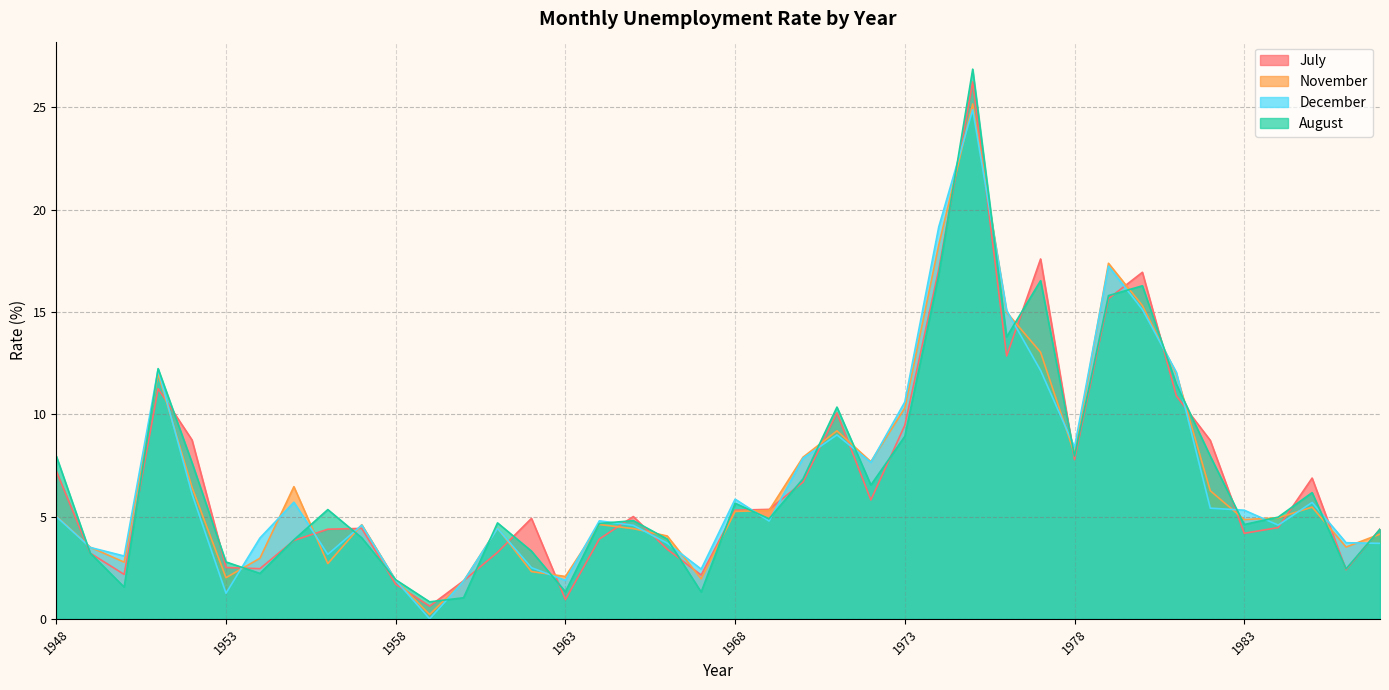

Reading left to right, transcribe all the data shown in this chart.

July: 1948=7.2	1949=3.2	1950=2.2	1951=11.2	1952=8.7	1953=2.5	1954=2.5	1955=3.8	1956=4.4	1957=4.4	1958=1.7	1959=0.6	1960=1.9	1961=3.2	1962=4.9	1963=0.9	1964=3.9	1965=5.0	1966=3.4	1967=2.1	1968=5.3	1969=5.3	1970=6.7	1971=10.1	1972=5.8	1973=9.5	1974=17.1	1975=26.2	1976=12.8	1977=17.6	1978=7.8	1979=15.7	1980=16.9	1981=10.9	1982=8.7	1983=4.2	1984=4.5	1985=6.9	1986=2.4	1987=4.4
November: 1948=5.0	1949=3.5	1950=2.8	1951=12.0	1952=6.4	1953=2.0	1954=3.0	1955=6.5	1956=2.7	1957=4.6	1958=1.9	1959=0.2	1960=1.8	1961=4.4	1962=2.3	1963=2.1	1964=4.6	1965=4.4	1966=4.0	1967=1.9	1968=5.2	1969=5.3	1970=7.9	1971=9.2	1972=7.7	1973=10.3	1974=18.3	1975=25.2	1976=15.0	1977=13.0	1978=8.1	1979=17.4	1980=15.3	1981=12.0	1982=6.3	1983=4.8	1984=4.9	1985=5.5	1986=3.5	1987=4.1
December: 1948=5.0	1949=3.5	1950=3.1	1951=12.2	1952=6.1	1953=1.2	1954=4.0	1955=5.7	1956=3.1	1957=4.6	1958=1.9	1959=0.0	1960=1.8	1961=4.4	1962=2.5	1963=1.9	1964=4.8	1965=4.6	1966=3.7	1967=2.4	1968=5.8	1969=4.8	1970=7.8	1971=9.0	1972=7.7	1973=10.6	1974=19.2	1975=24.9	1976=15.1	1977=12.1	1978=8.4	1979=17.2	1980=15.1	1981=12.1	1982=5.4	1983=5.3	1984=4.6	1985=5.7	1986=3.7	1987=3.7
August: 1948=8.0	1949=3.2	1950=1.6	1951=12.2	1952=7.6	1953=2.8	1954=2.2	1955=3.9	1956=5.3	1957=4.0	1958=1.9	1959=0.8	1960=1.0	1961=4.7	1962=3.3	1963=1.3	1964=4.7	1965=4.8	1966=3.9	1967=1.3	1968=5.7	1969=4.9	1970=6.8	1971=10.3	1972=6.5	1973=8.9	1974=16.8	1975=26.9	1976=13.8	1977=16.5	1978=8.0	1979=15.8	1980=16.3	1981=11.5	1982=8.0	1983=4.6	1984=5.0	1985=6.2	1986=2.4	1987=4.4